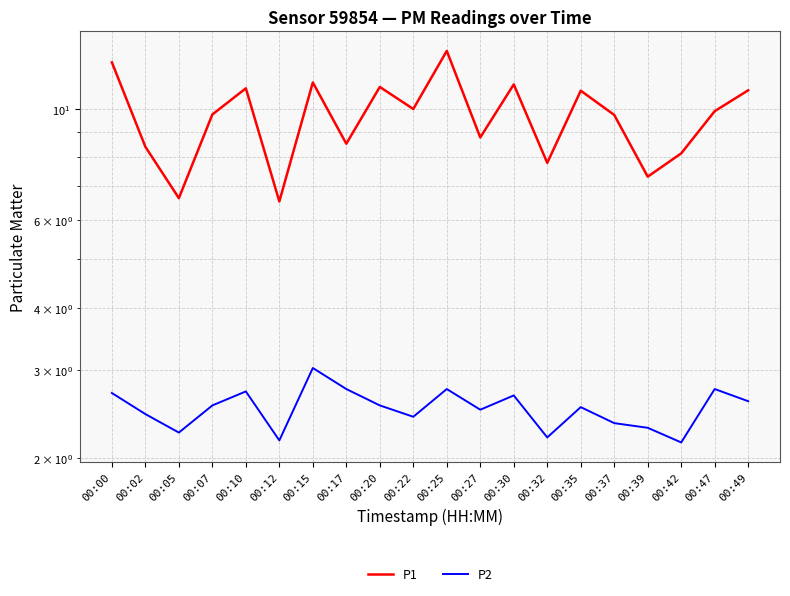

Reading left to right, list all the values displayed in this chart.

P1: 12.4	8.4	6.6	9.8	11.0	6.5	11.3	8.5	11.1	10.0	13.1	8.8	11.2	7.8	10.9	9.7	7.3	8.2	9.9	10.9
P2: 2.7	2.5	2.2	2.5	2.7	2.2	3.0	2.8	2.5	2.4	2.8	2.5	2.7	2.2	2.5	2.4	2.3	2.1	2.8	2.6